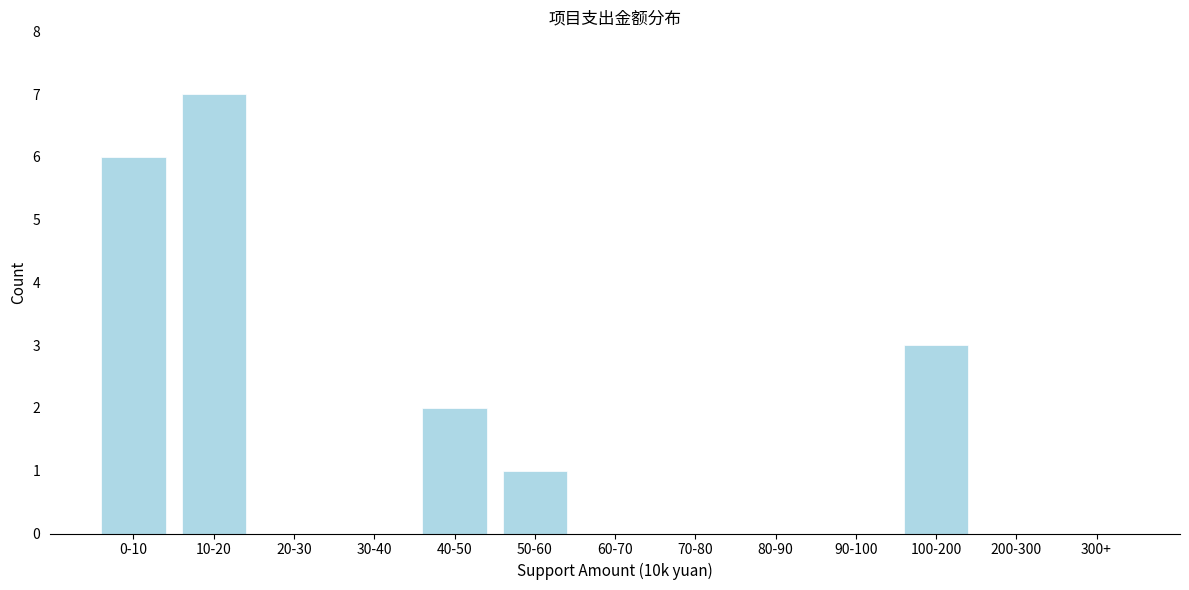

Reading left to right, extract all data points from this chart.

0-10=6	10-20=7	20-30=0	30-40=0	40-50=2	50-60=1	60-70=0	70-80=0	80-90=0	90-100=0	100-200=3	200-300=0	300+=0